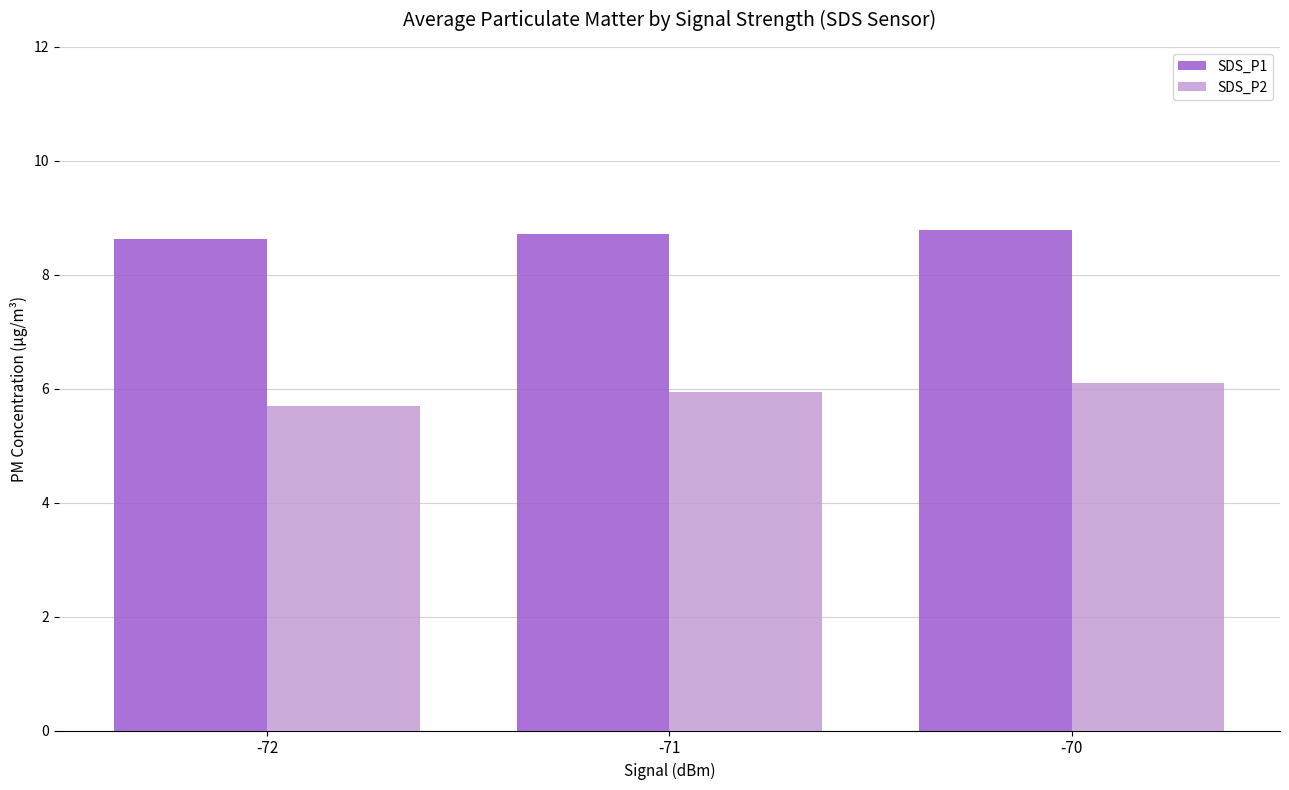

What is the approximate value of SDS_P1 at -70?

8.8